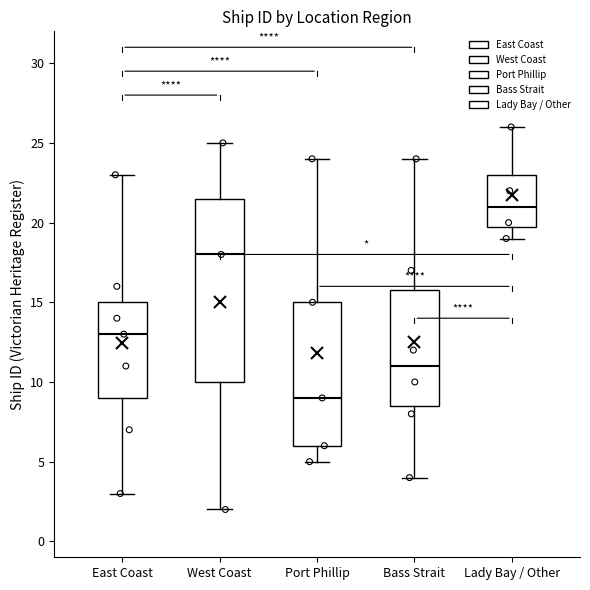

Which box is the tallest, from its lower edge to its upper edge?

West Coast